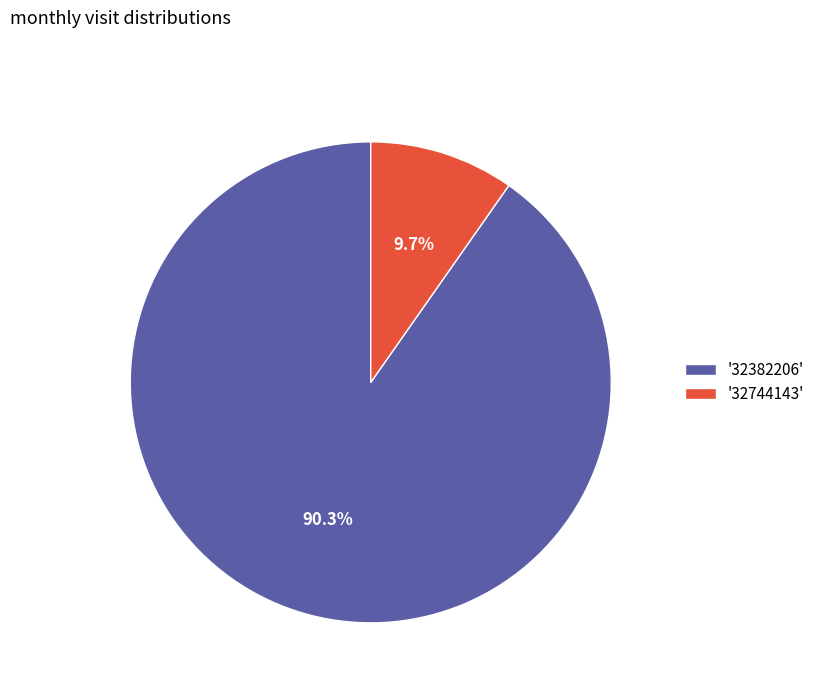

Is '32382206' the majority of the pie?

Yes